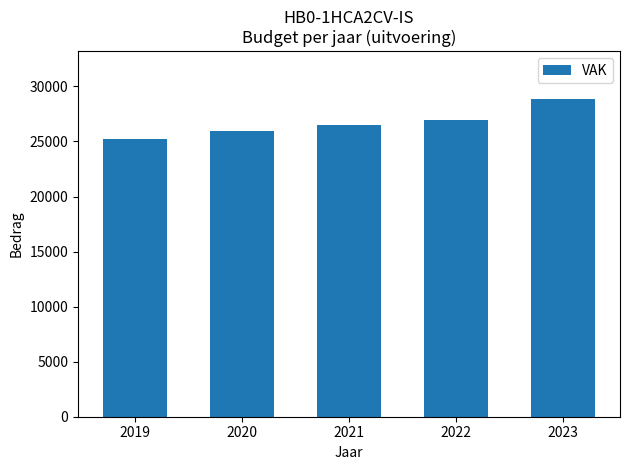

Reading left to right, extract all data points from this chart.

25245	25988	26456	26932	28869